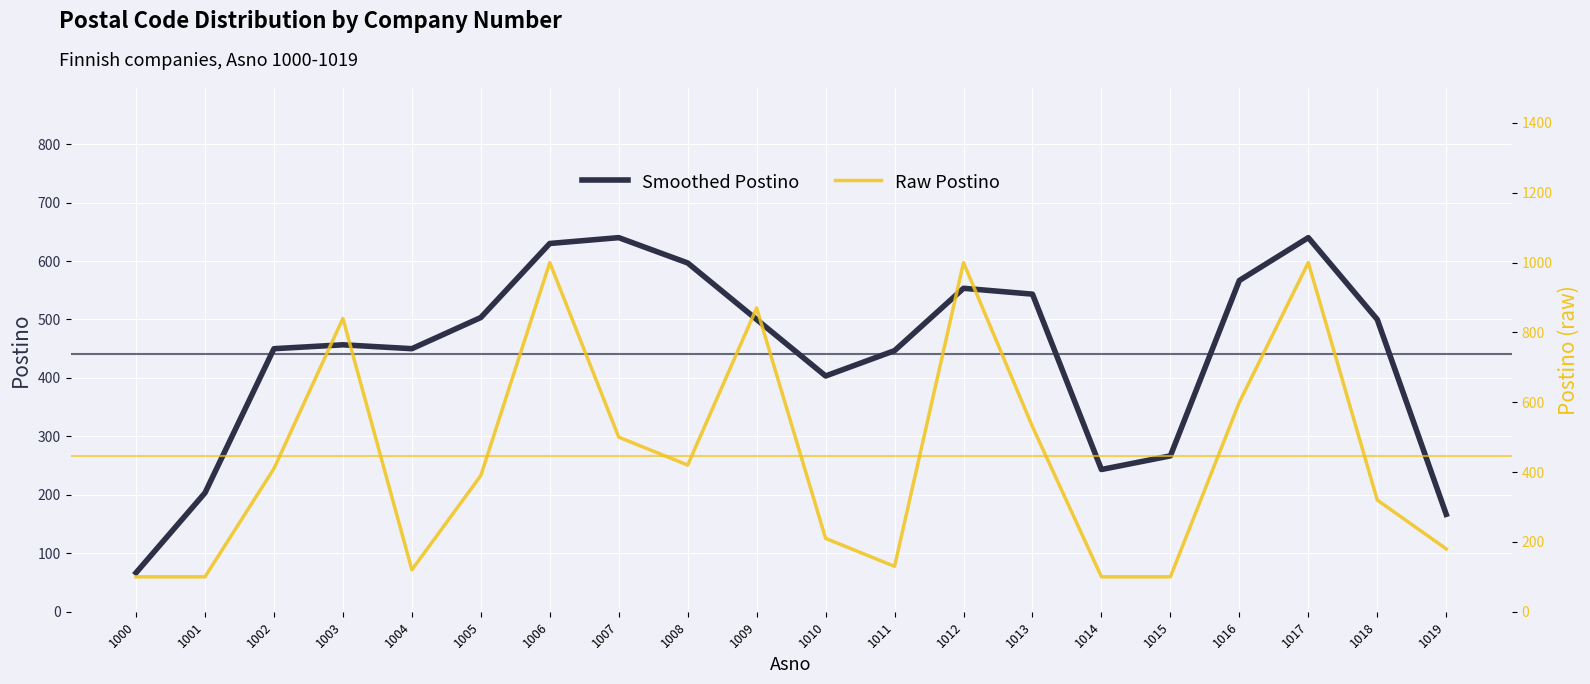

True or false: Raw Postino and Smoothed Postino intersect in this chart.

True